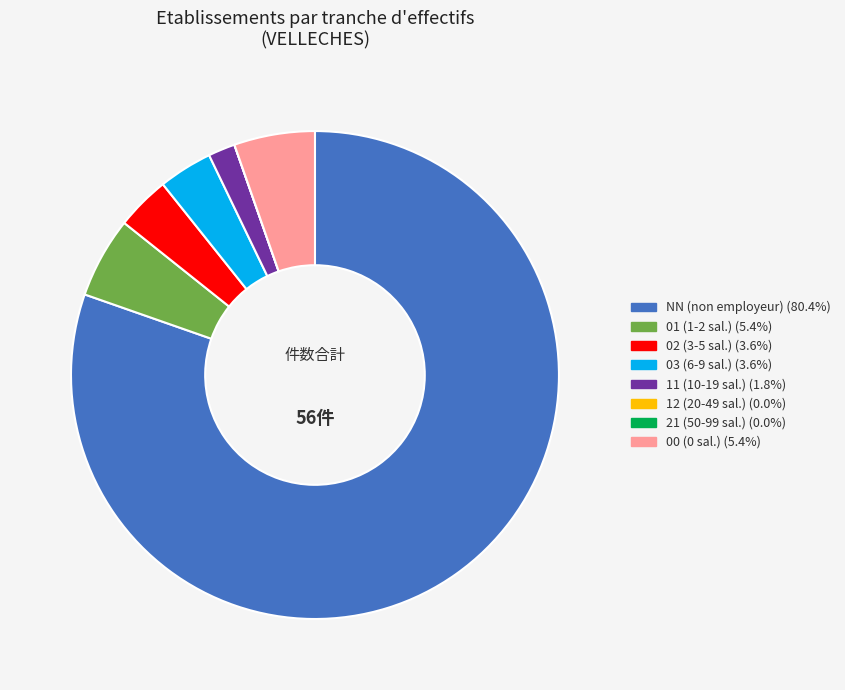

Is there a majority slice in this chart?

Yes